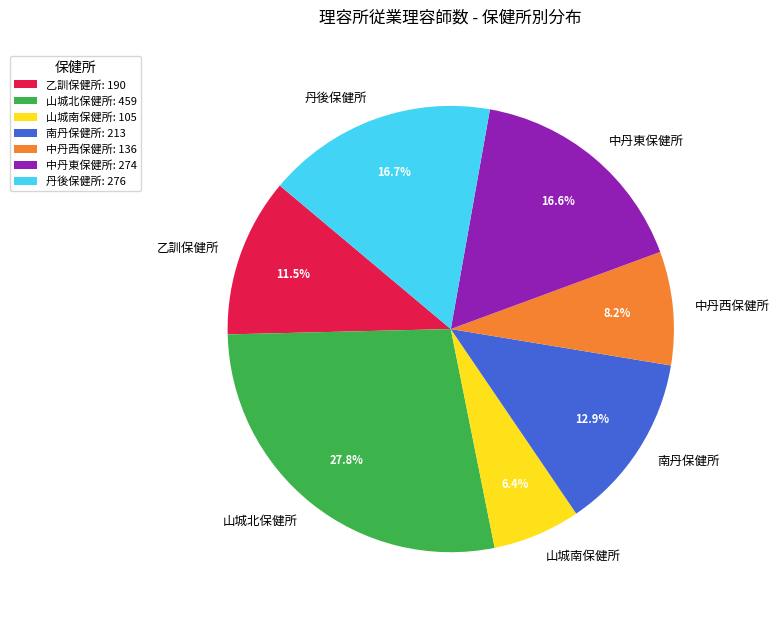

To the nearest percent, what portion does 中丹西保健所 represent?

8%